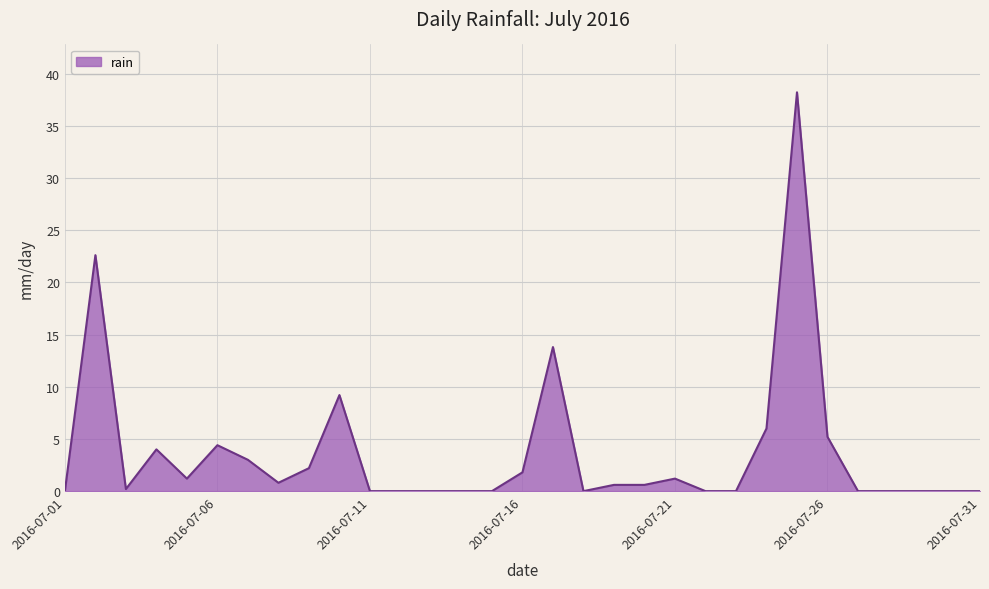

What is the difference between the maximum and minimum values?

38.2